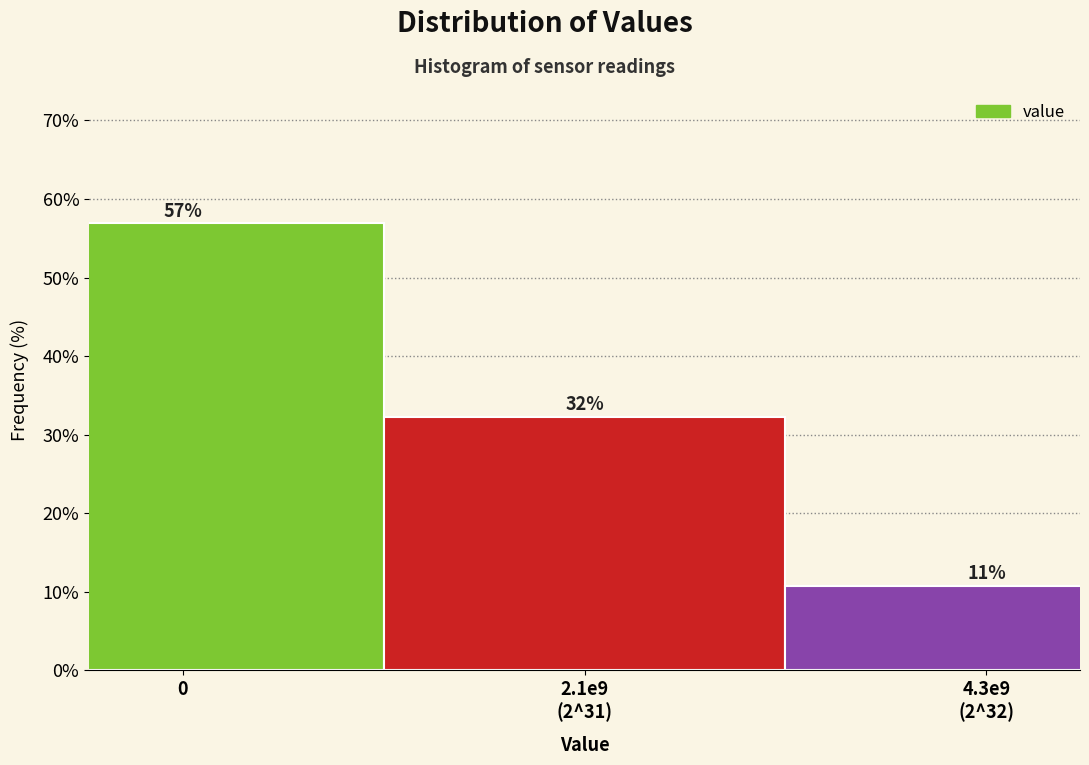

Does the chart contain any negative values?

No